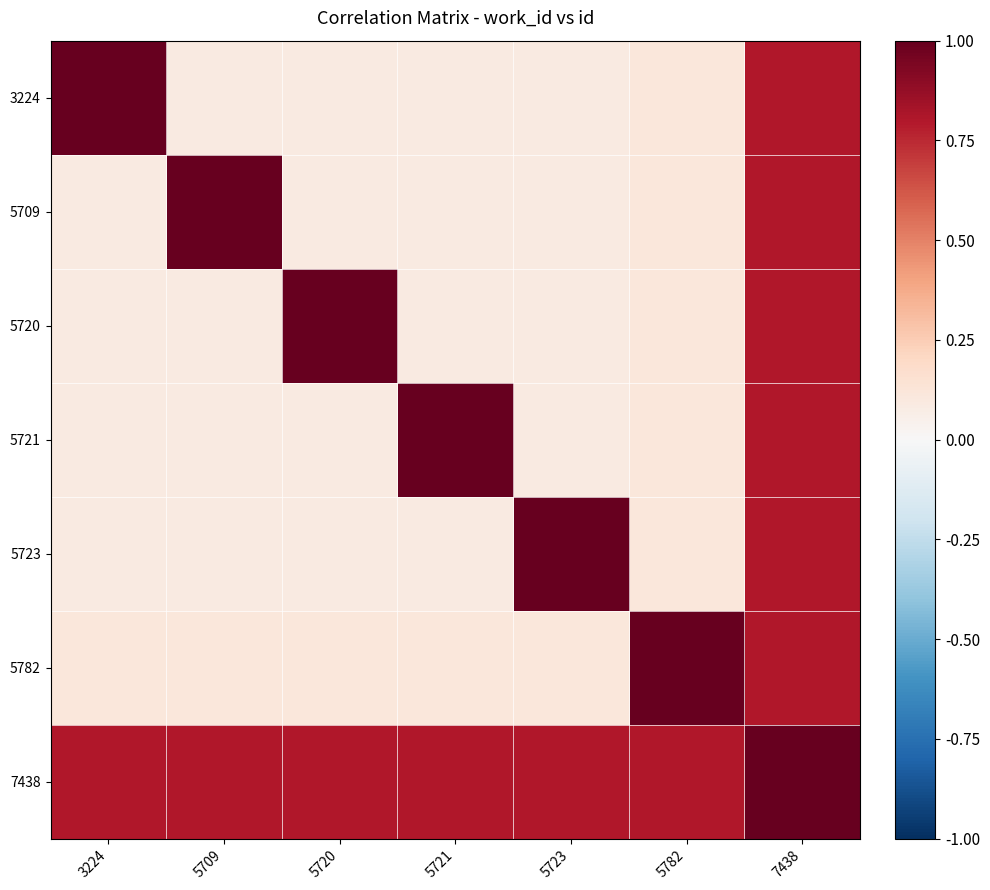

What is the difference between the highest and lowest values at 5720?

0.9